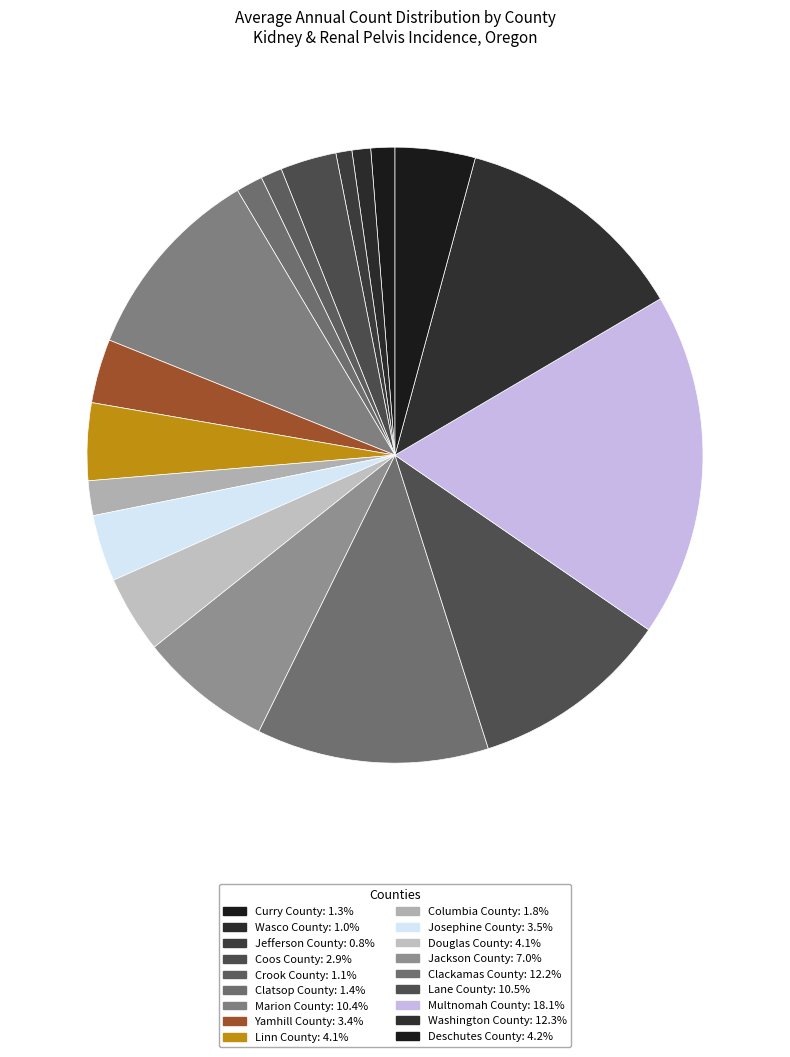

Is it true that Clatsop County is 11% of the pie?

False